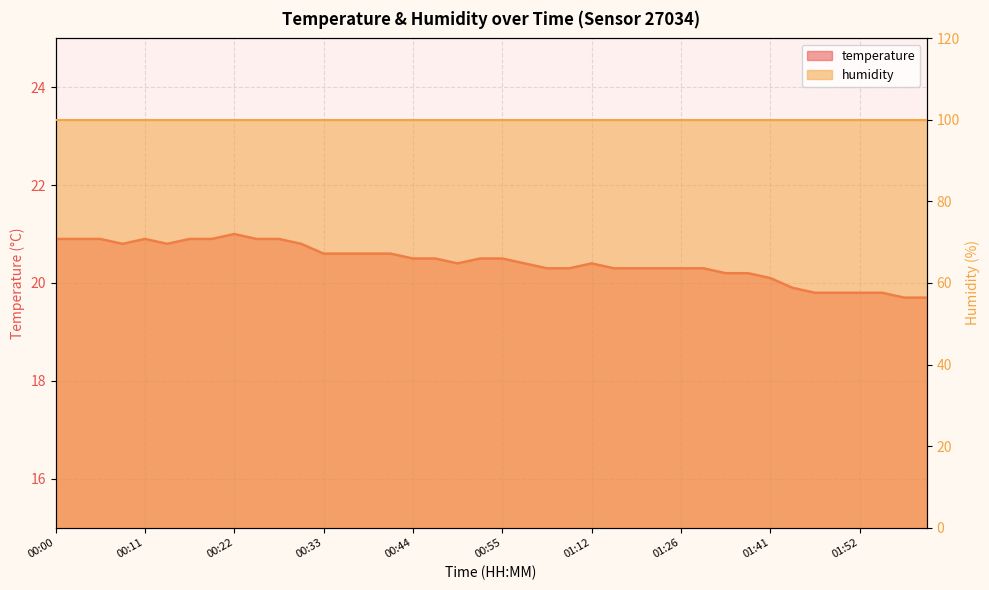

What position from the right is 00:00?

40